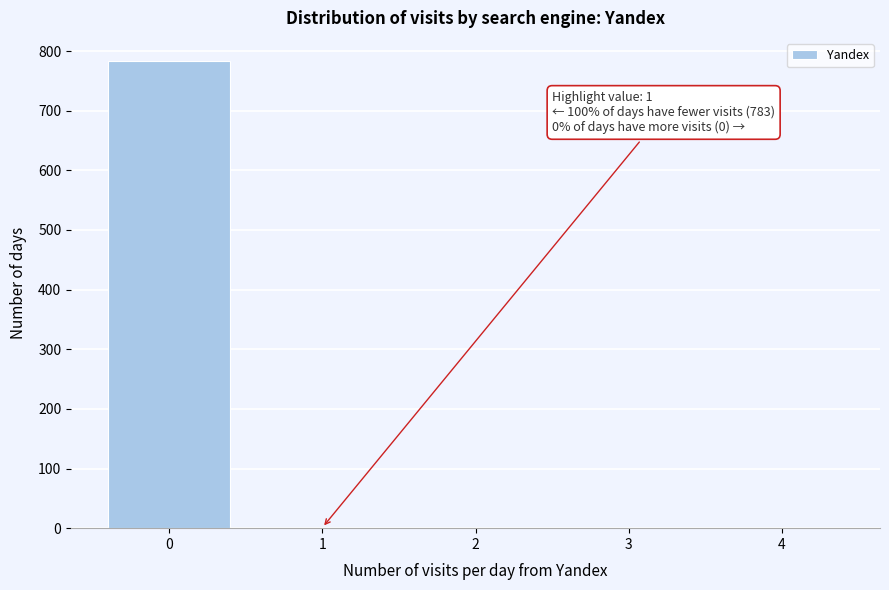

What is the sum of all values?

784